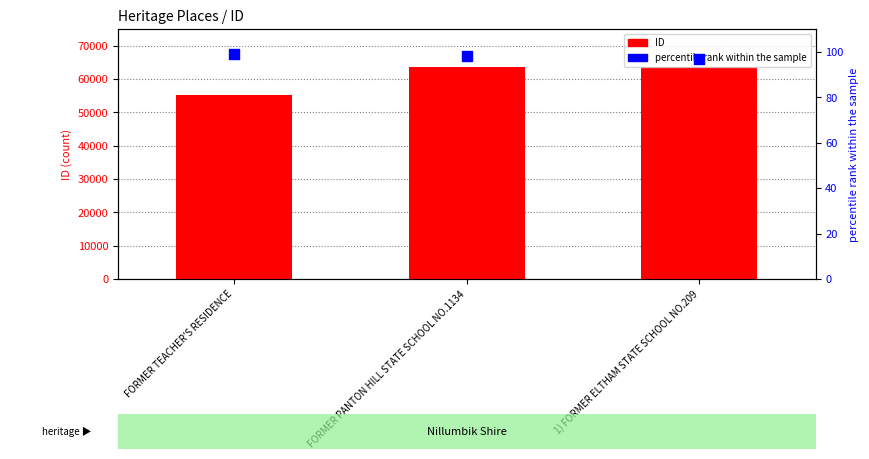

Which series has the largest total across all categories?

ID